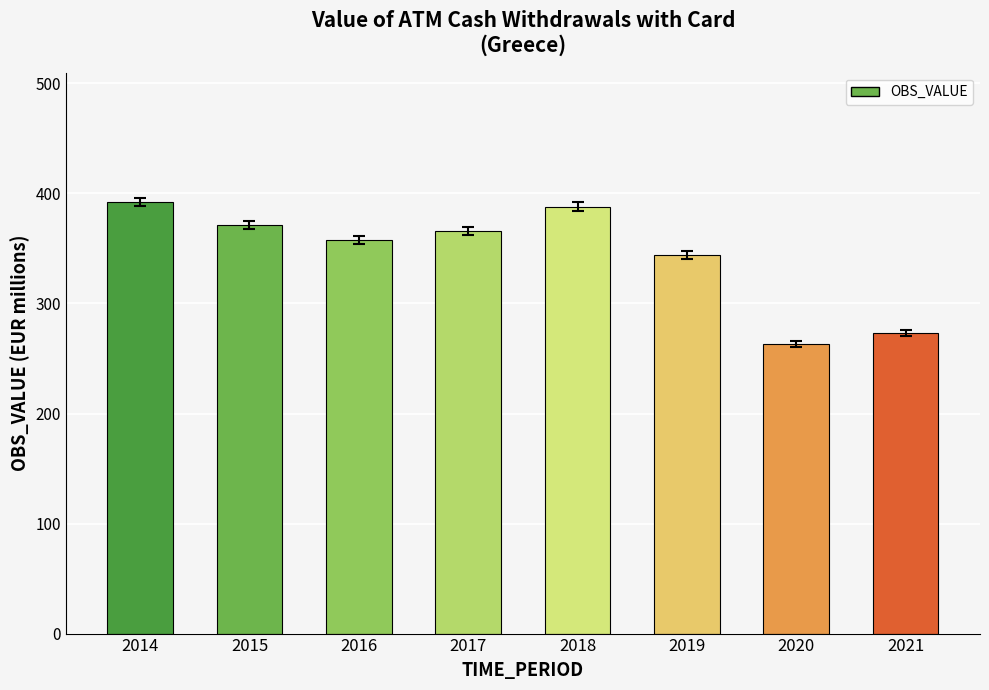

What is the value of the 3rd bar from the left?

353.9